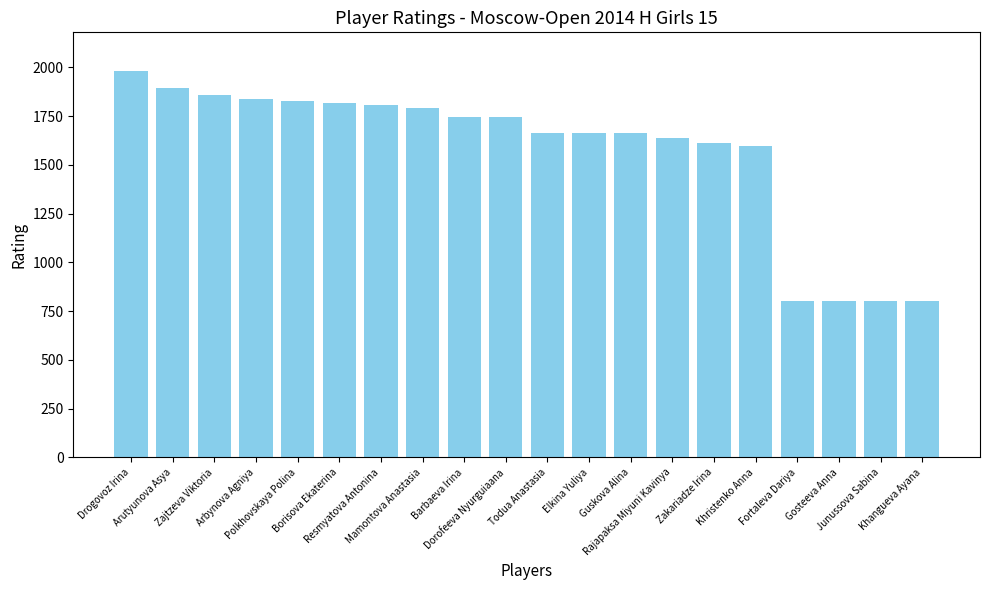

What is the value of the 7th bar from the left?

1807